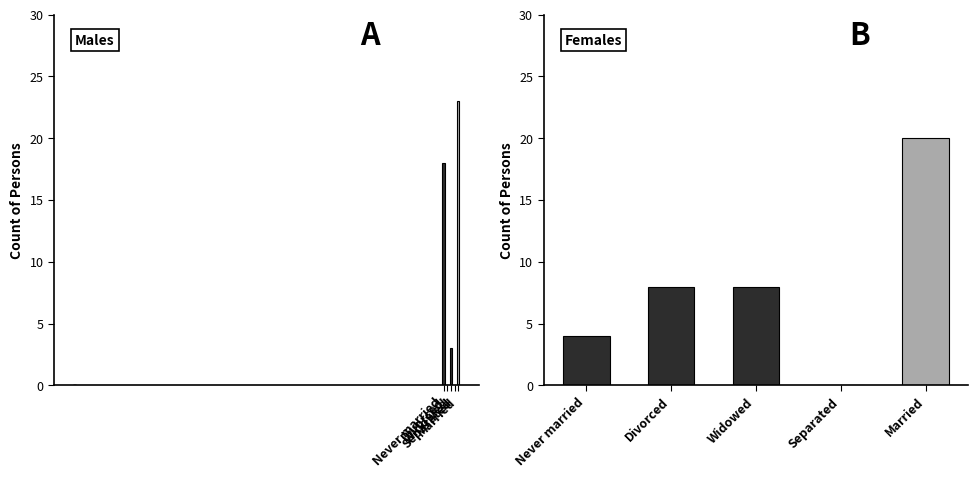

How many values in the Females series exceed 8?

1